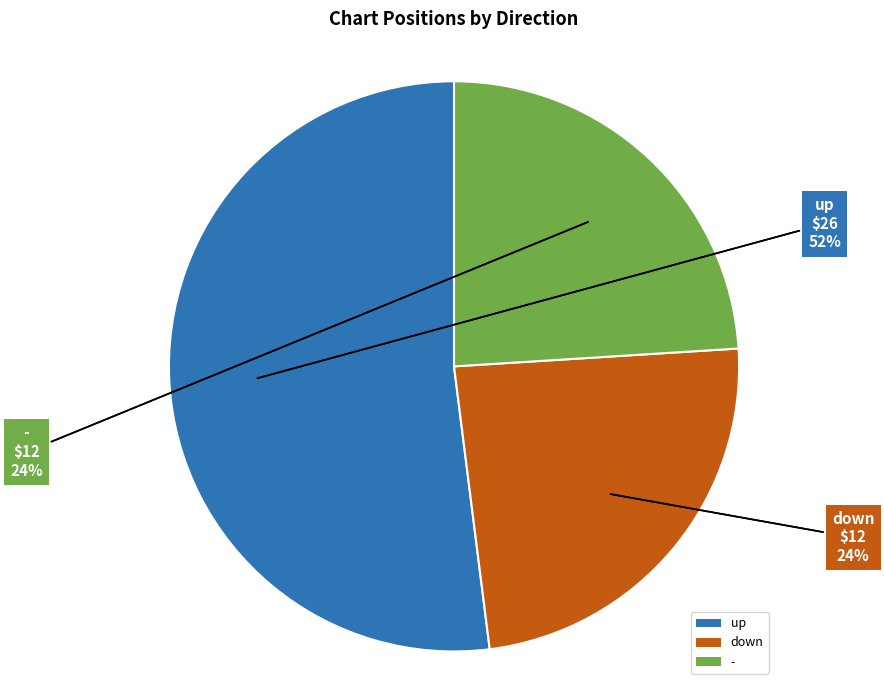

The down slice represents 24% of the pie. True or false?

True